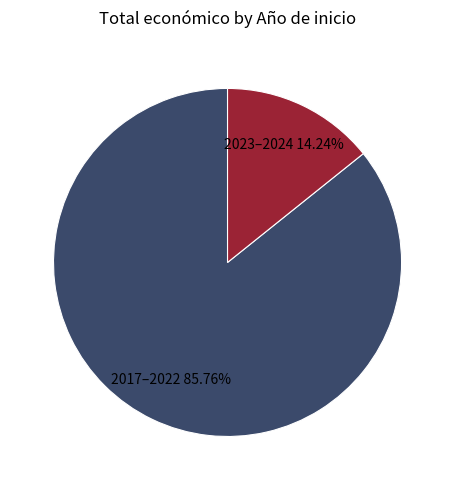

Count the number of slices in the pie.

2